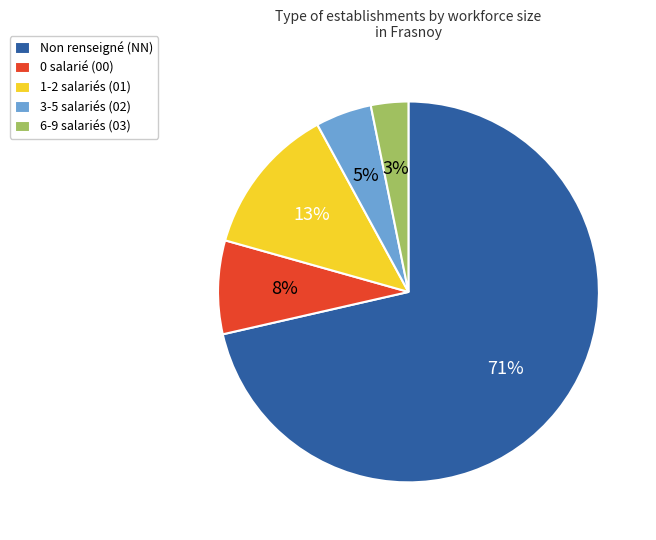

The 0 salarié (00) slice represents 1% of the pie. True or false?

False